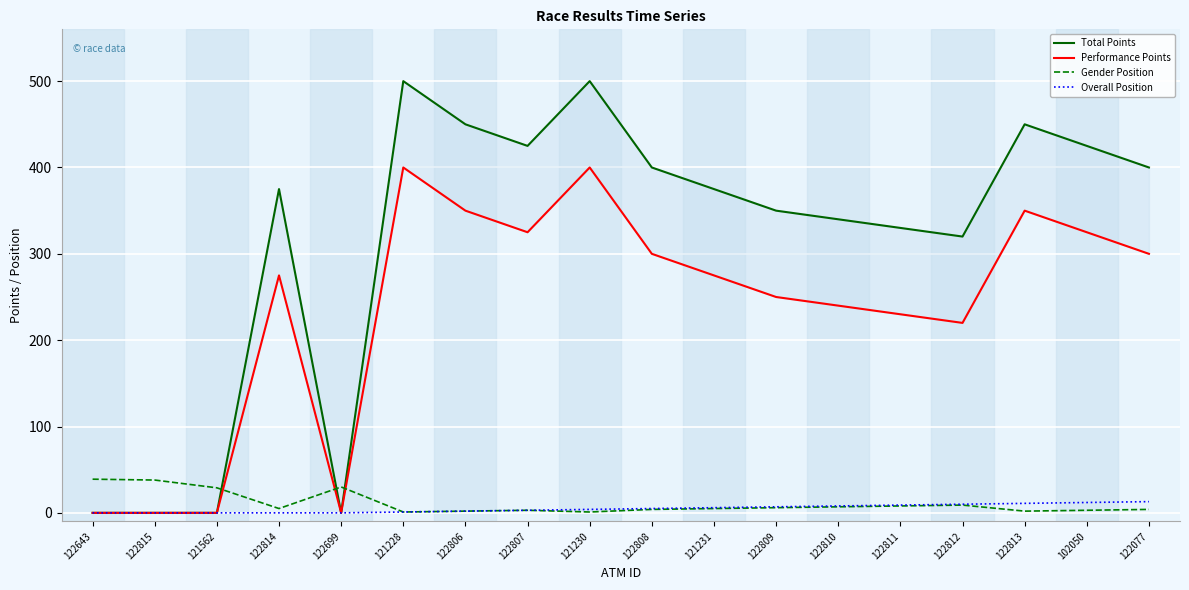

What position from the right is 121228?

13